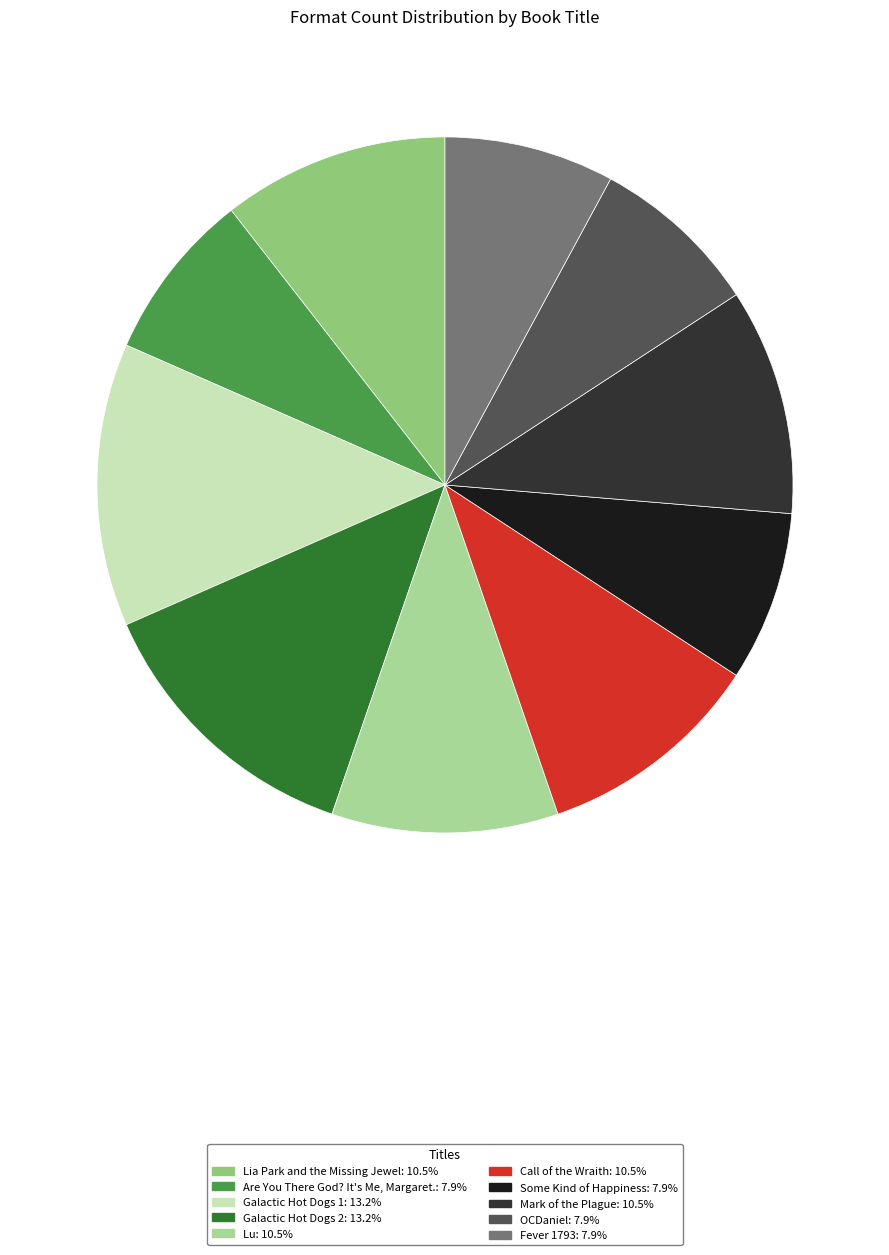

Combined, do Lia Park and the Missing Jewel and Fever 1793 account for over 50%?

No